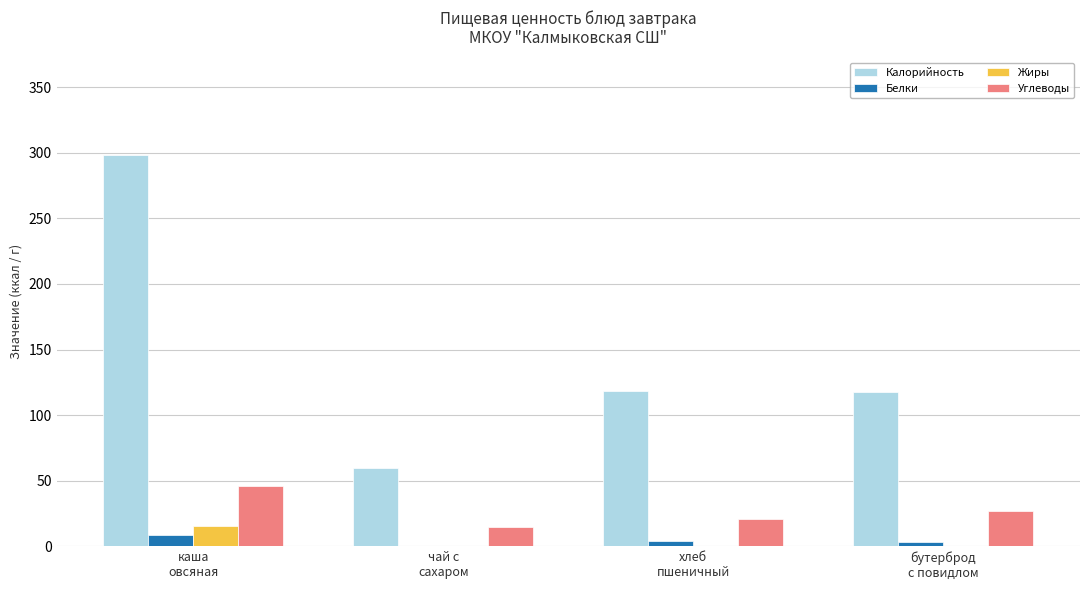

Which series has the largest total across all categories?

Калорийность